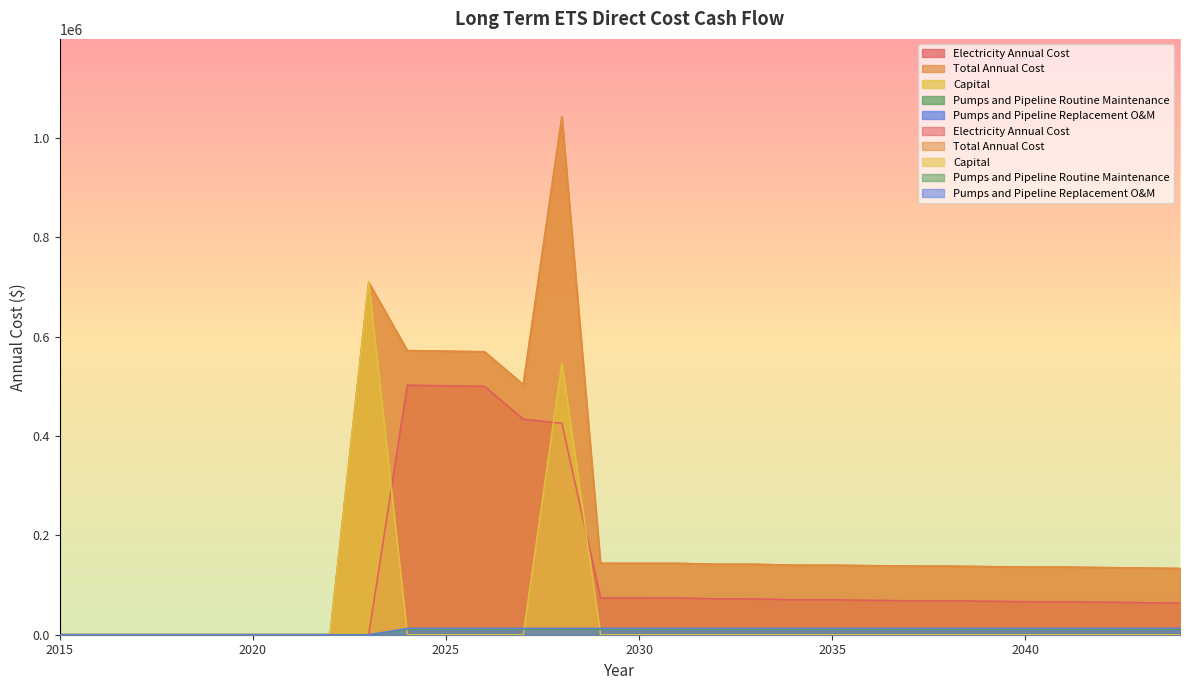

How many values in the Capital series exceed 0?

2